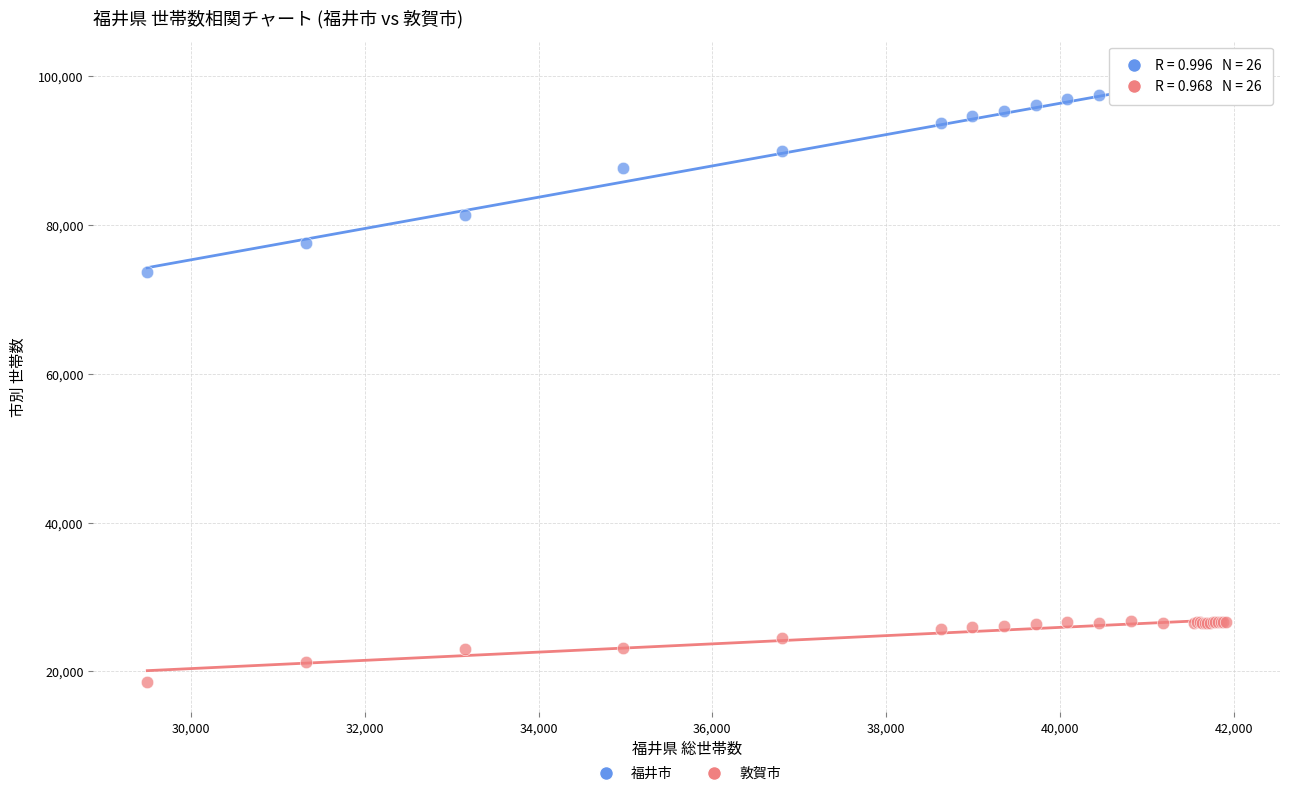

Across all series, what Y value is closest to 59635?

73665